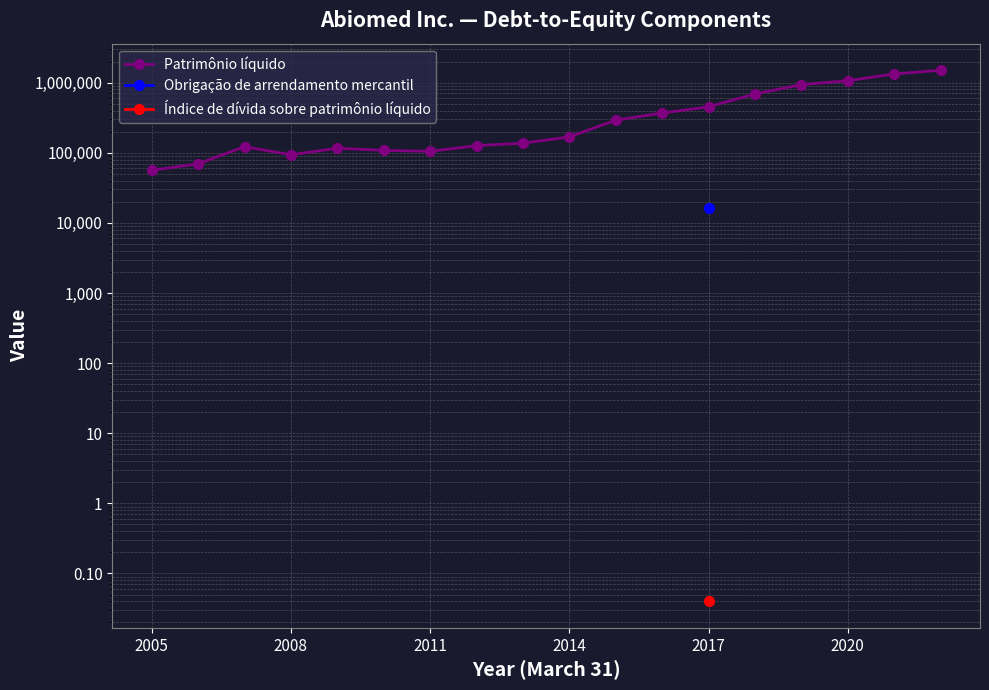

Where does the data first go above 168353?

10